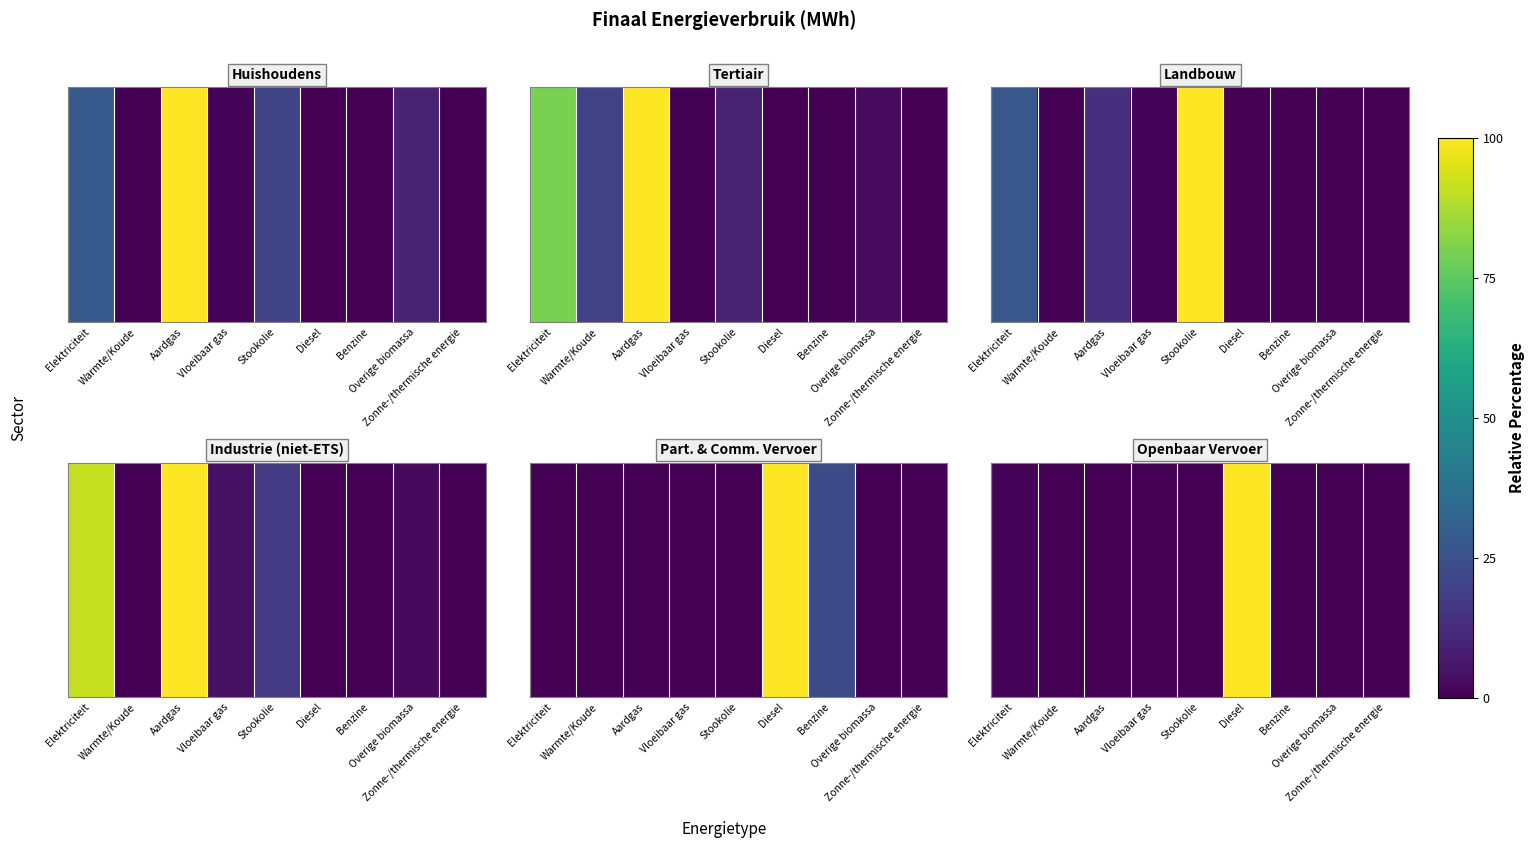

List the labels in order of value, largest first.

Diesel, Elektriciteit, Warmte/Koude, Aardgas, Vloeibaar gas, Stookolie, Benzine, Overige biomassa, Zonne-/thermische energie